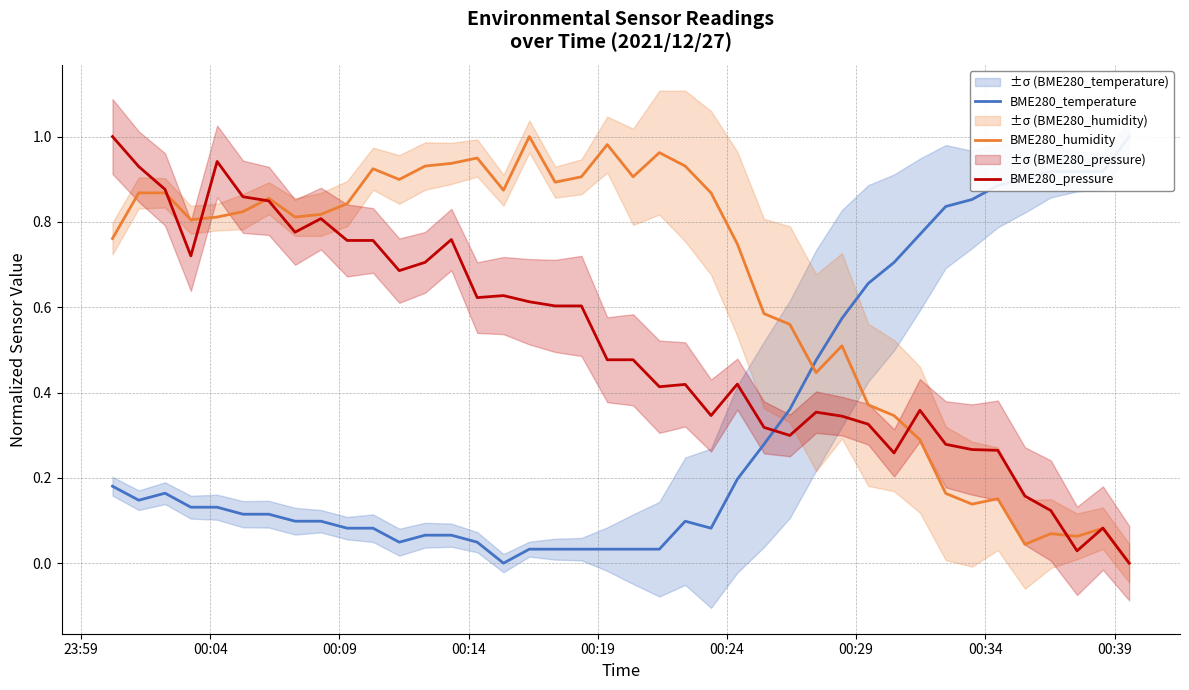

How many intersections are there between BME280_humidity and BME280_temperature?

1